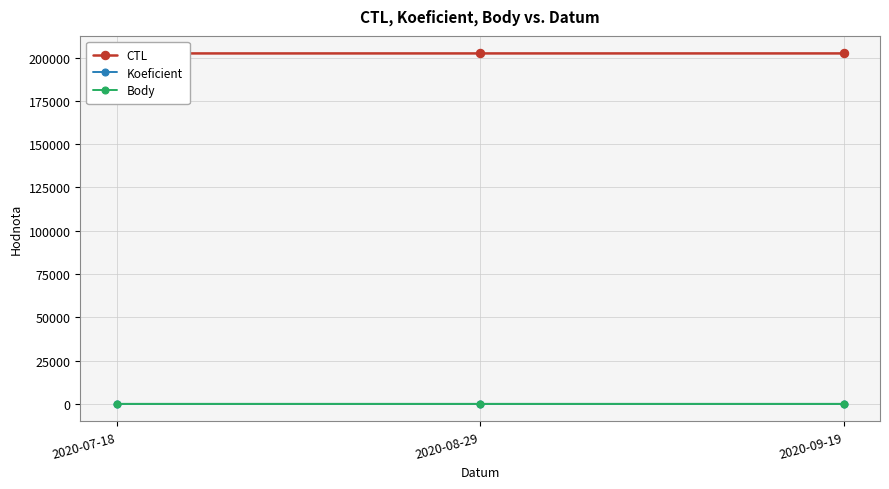

List the series in order of their peak value, highest first.

CTL, Koeficient, Body